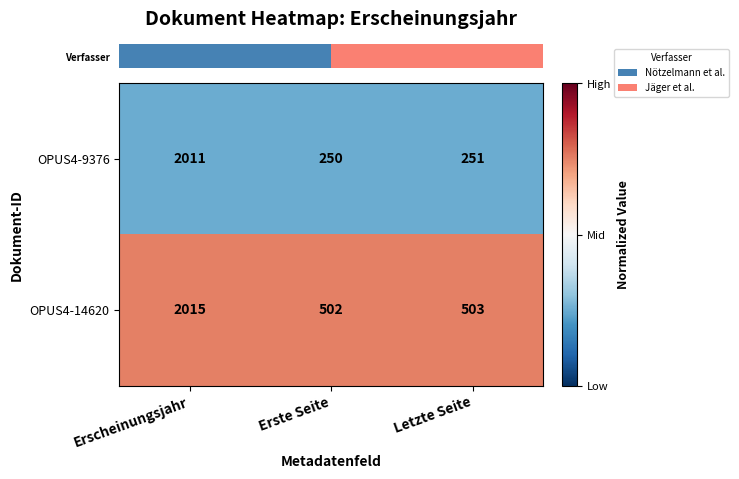

What is the difference between the highest and lowest values at Letzte Seite?

252